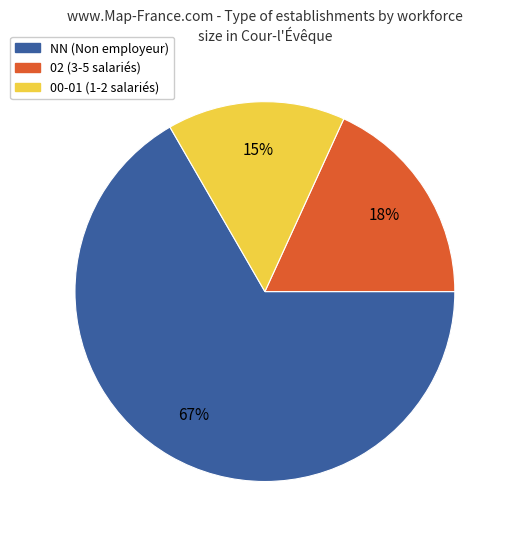

What is the ratio of the value at NN (Non employeur) to the value at 02 (3-5 salariés)?

3.7